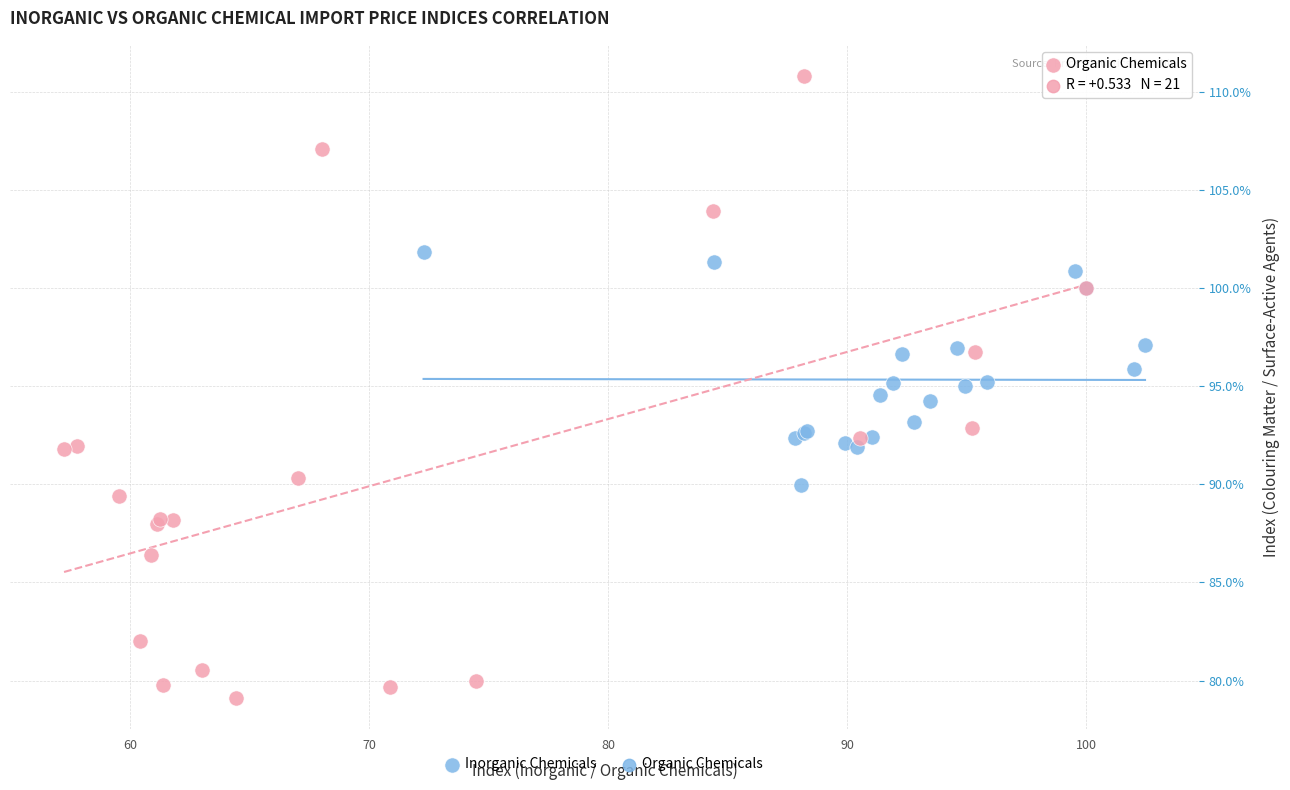

Which series has the widest spread of Y values?

Organic Chemicals